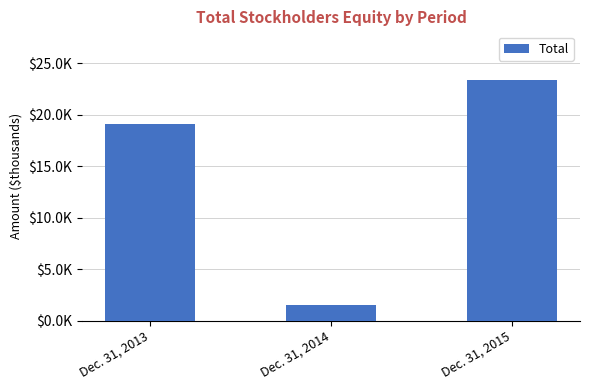

What is the value of the 1st bar from the left?

19071